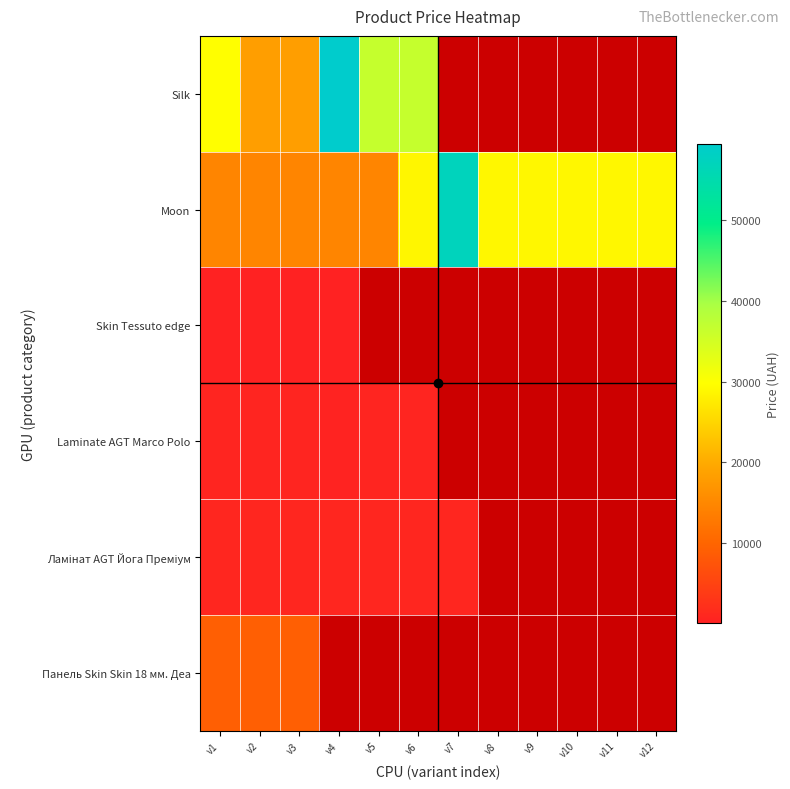

How many values in Skin Tessuto edge are above zero?

4